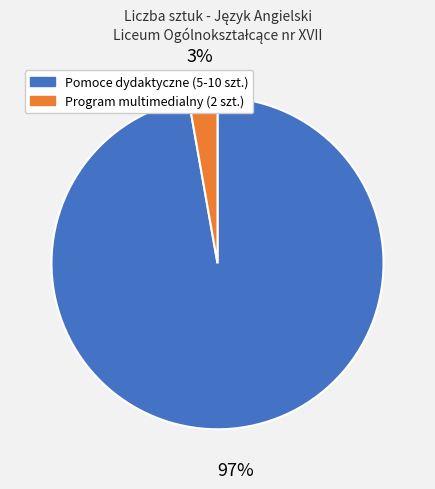

To the nearest percent, what is the difference between the largest and smallest slice percentages?

94%